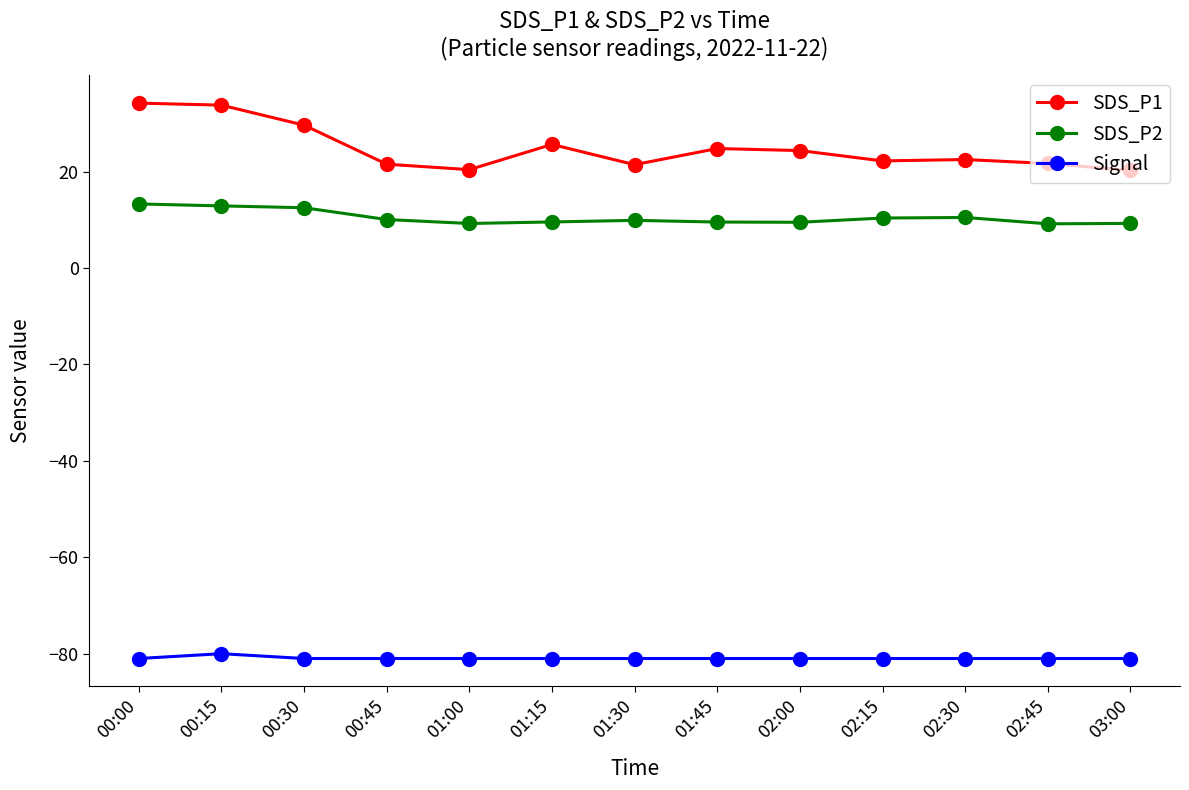

Rank the series at 01:00 from highest to lowest value.

SDS_P1, SDS_P2, Signal